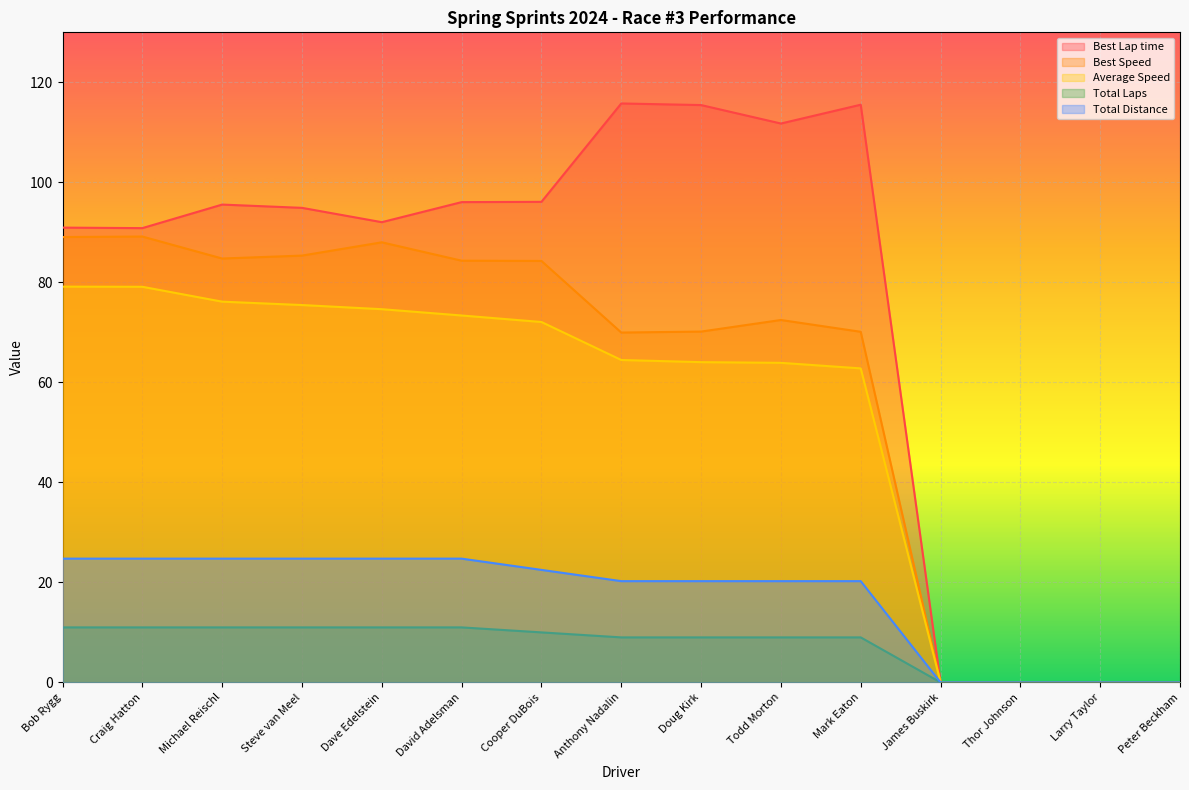

True or false: Total Laps and Best Speed cross at least once.

False